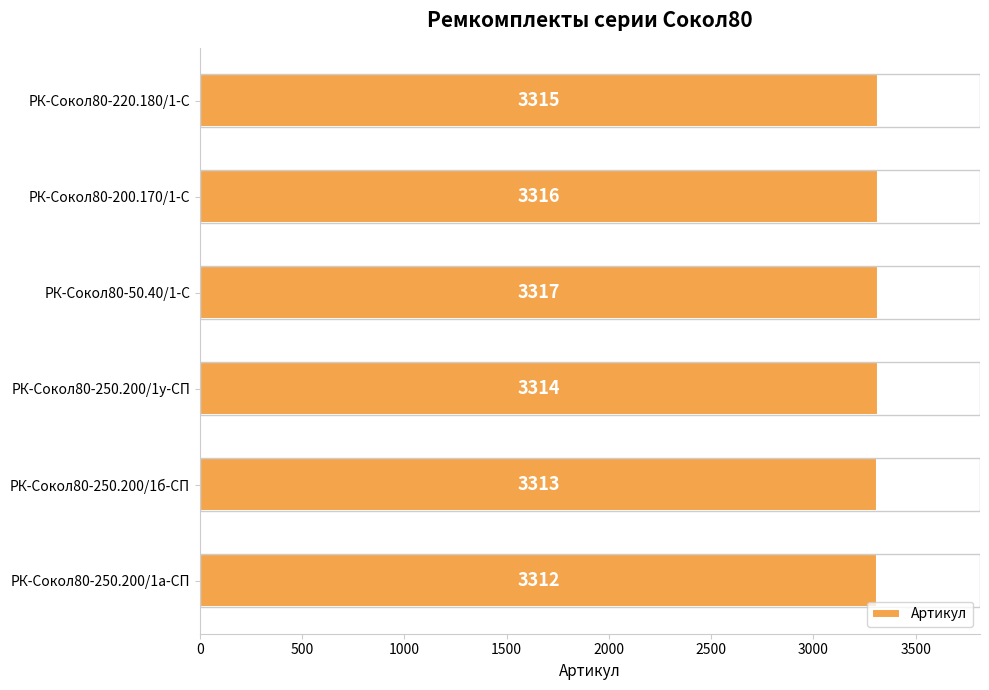

Is it true that the value at РК-Сокол80-250.200/1б-СП is 683?

False